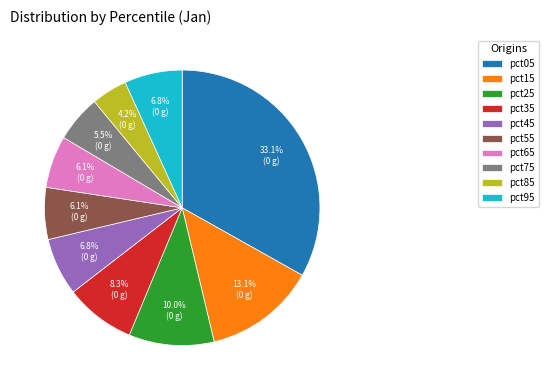

What is the largest slice in the pie chart?

pct05